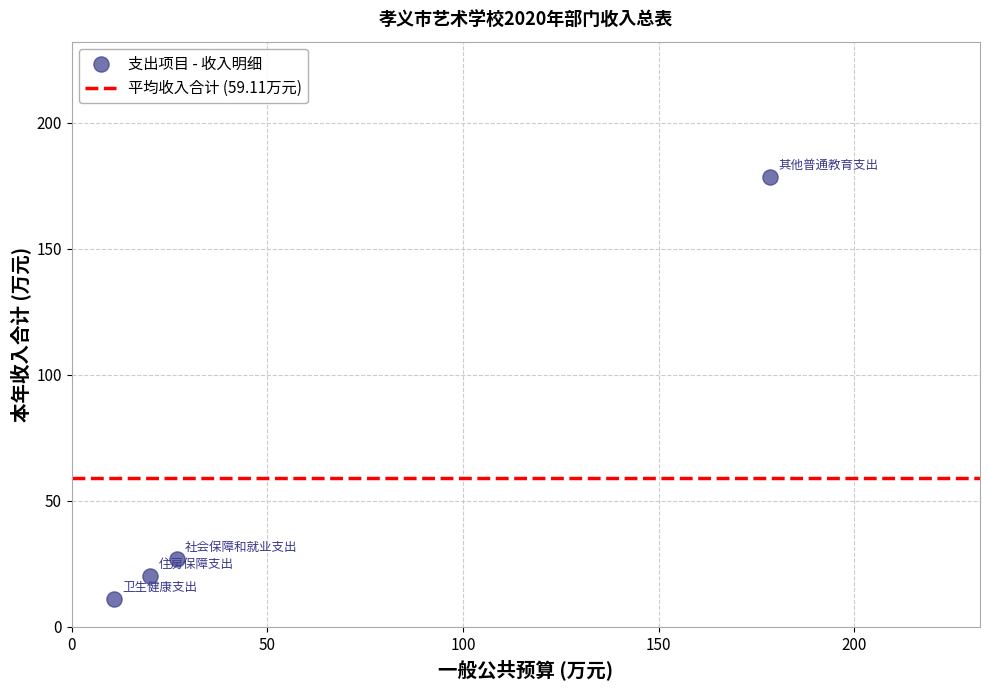

What is the range of Y values (max minus min)?

167.7